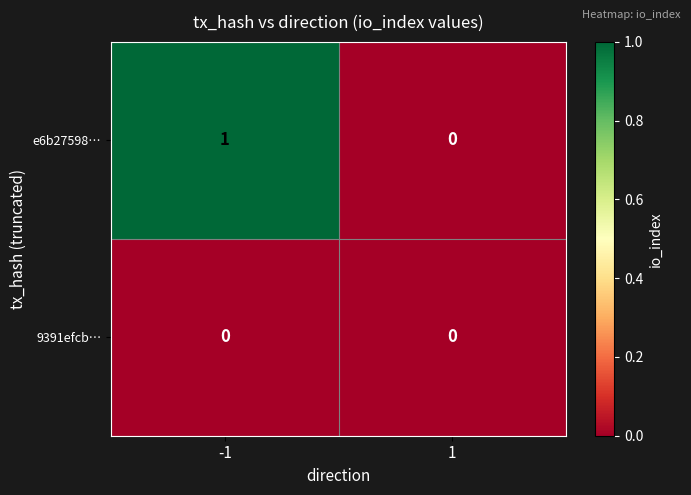

Rank the series by their maximum value, from highest to lowest.

e6b27598…, 9391efcb…